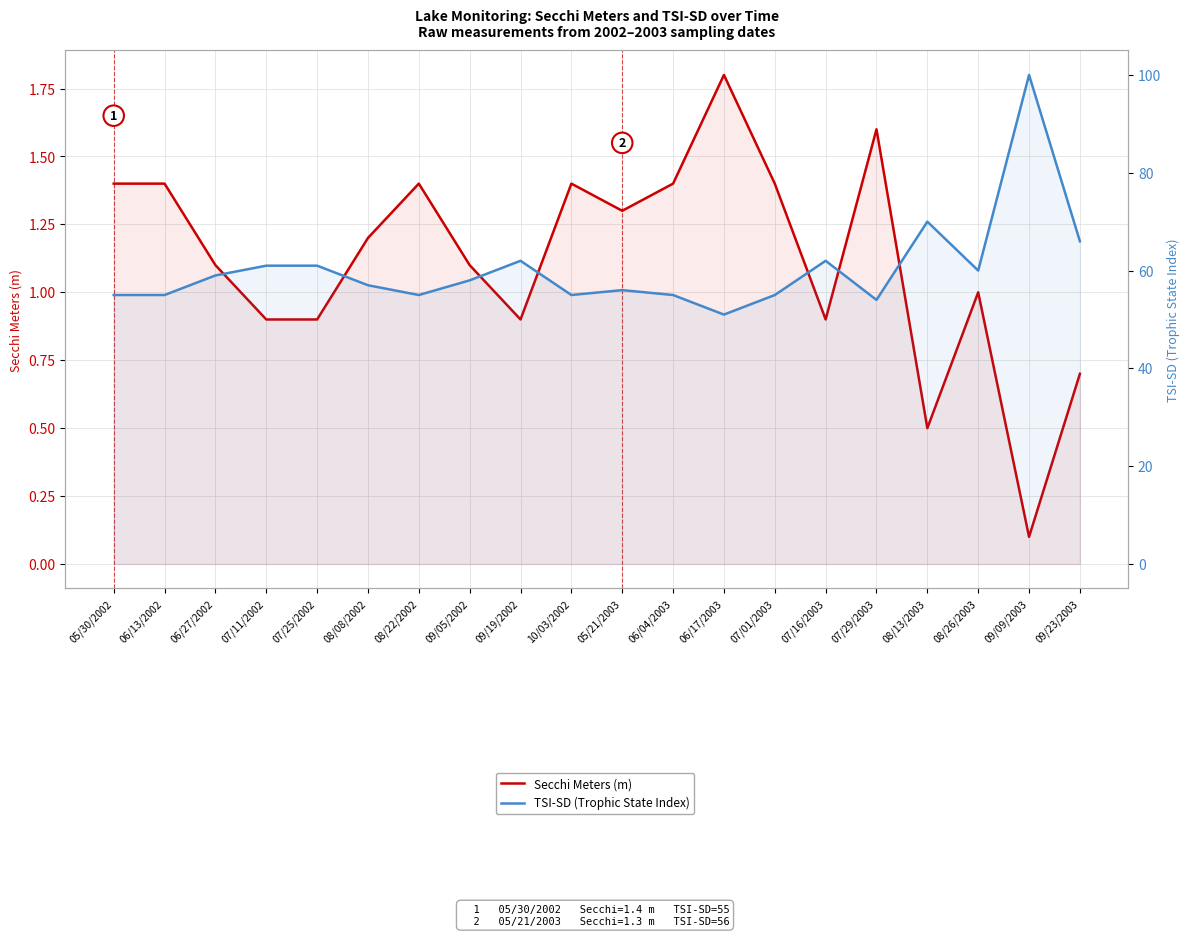

Reading left to right, what are all the values shown in this chart?

Secchi Meters (m): 1.4	1.4	1.1	0.9	0.9	1.2	1.4	1.1	0.9	1.4	1.3	1.4	1.8	1.4	0.9	1.6	0.5	1.0	0.1	0.7
TSI-SD (Trophic State Index): 55.0	55.0	59.0	61.0	61.0	57.0	55.0	58.0	62.0	55.0	56.0	55.0	51.0	55.0	62.0	54.0	70.0	60.0	100.0	66.0